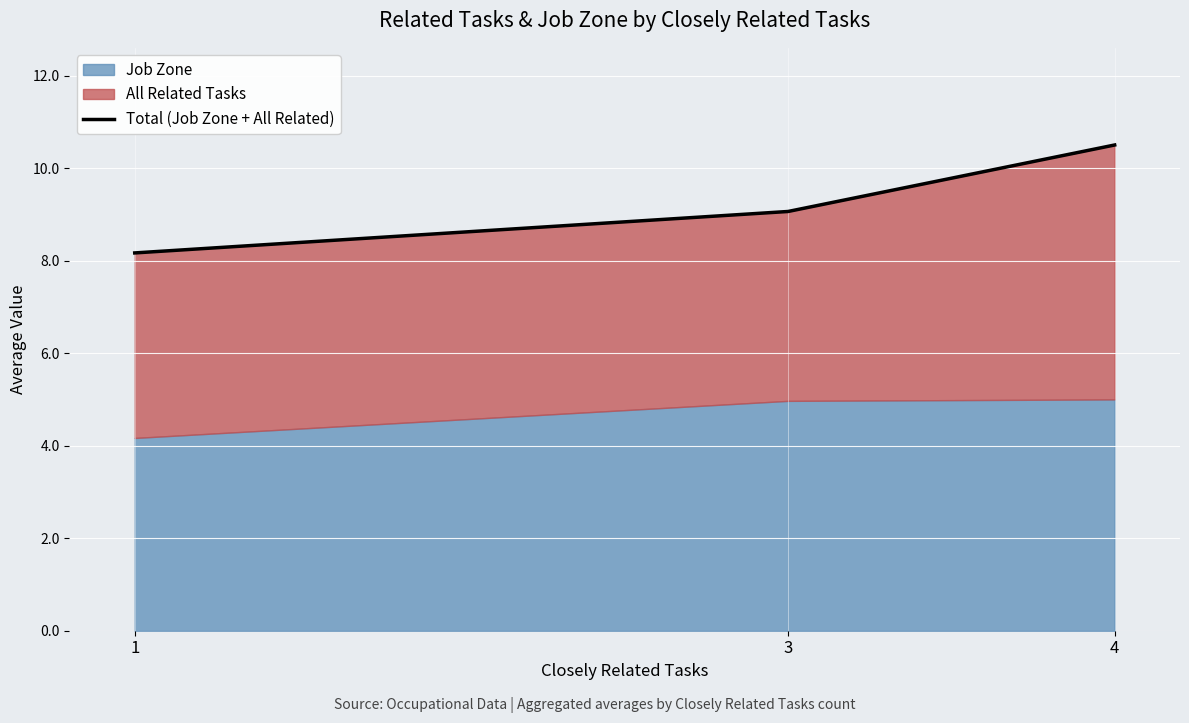

What is the minimum value shown in the chart?

8.2